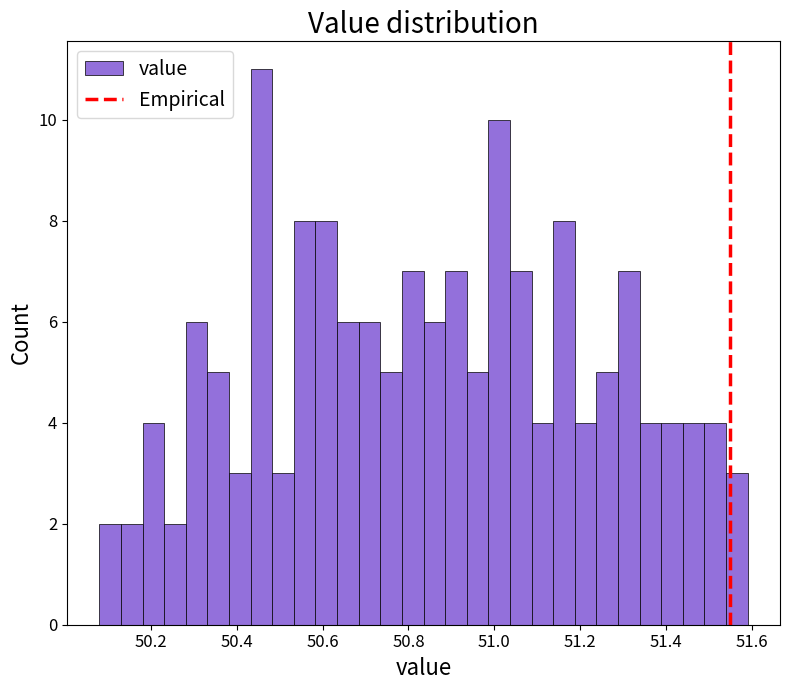

Around what value on the x-axis is the tallest bar? Give the approximate position of its centre, as read against the axis.

50.46